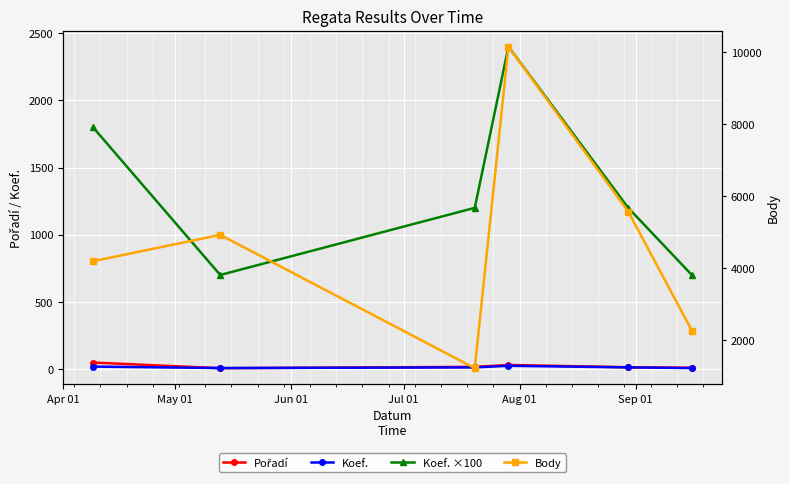

Is this an area chart (filled region under the line)?

No